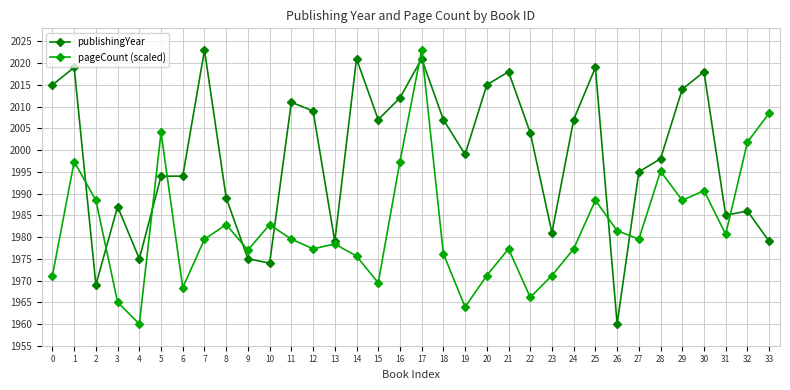

What is the smallest value displayed?

1960.0